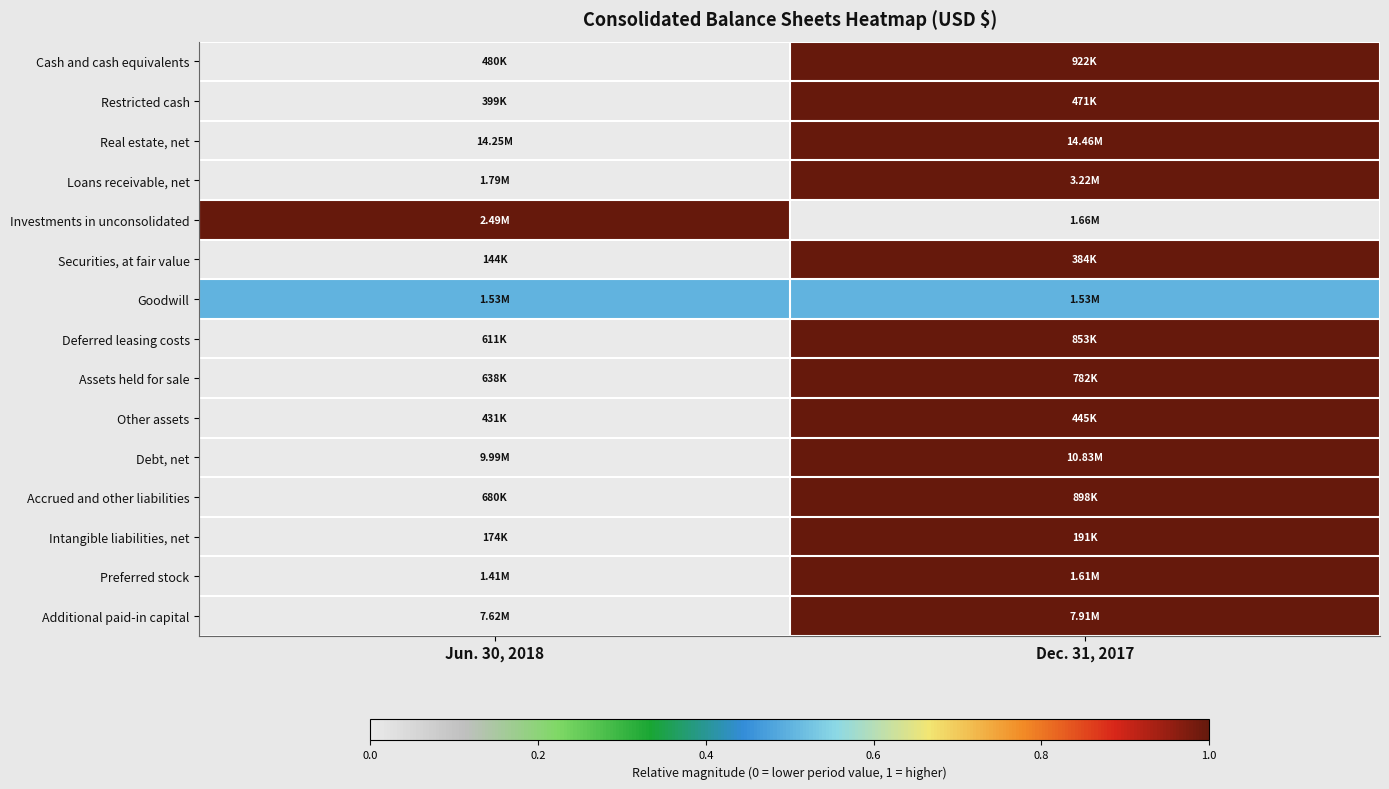

Reading left to right, transcribe all the data shown in this chart.

Cash and cash equivalents: Jun. 30, 2018=0.0	Dec. 31, 2017=1.0
Restricted cash: Jun. 30, 2018=0.0	Dec. 31, 2017=1.0
Real estate, net: Jun. 30, 2018=0.0	Dec. 31, 2017=1.0
Loans receivable, net: Jun. 30, 2018=0.0	Dec. 31, 2017=1.0
Investments in unconsolidated: Jun. 30, 2018=1.0	Dec. 31, 2017=0.0
Securities, at fair value: Jun. 30, 2018=0.0	Dec. 31, 2017=1.0
Goodwill: Jun. 30, 2018=0.5	Dec. 31, 2017=0.5
Deferred leasing costs: Jun. 30, 2018=0.0	Dec. 31, 2017=1.0
Assets held for sale: Jun. 30, 2018=0.0	Dec. 31, 2017=1.0
Other assets: Jun. 30, 2018=0.0	Dec. 31, 2017=1.0
Debt, net: Jun. 30, 2018=0.0	Dec. 31, 2017=1.0
Accrued and other liabilities: Jun. 30, 2018=0.0	Dec. 31, 2017=1.0
Intangible liabilities, net: Jun. 30, 2018=0.0	Dec. 31, 2017=1.0
Preferred stock: Jun. 30, 2018=0.0	Dec. 31, 2017=1.0
Additional paid-in capital: Jun. 30, 2018=0.0	Dec. 31, 2017=1.0